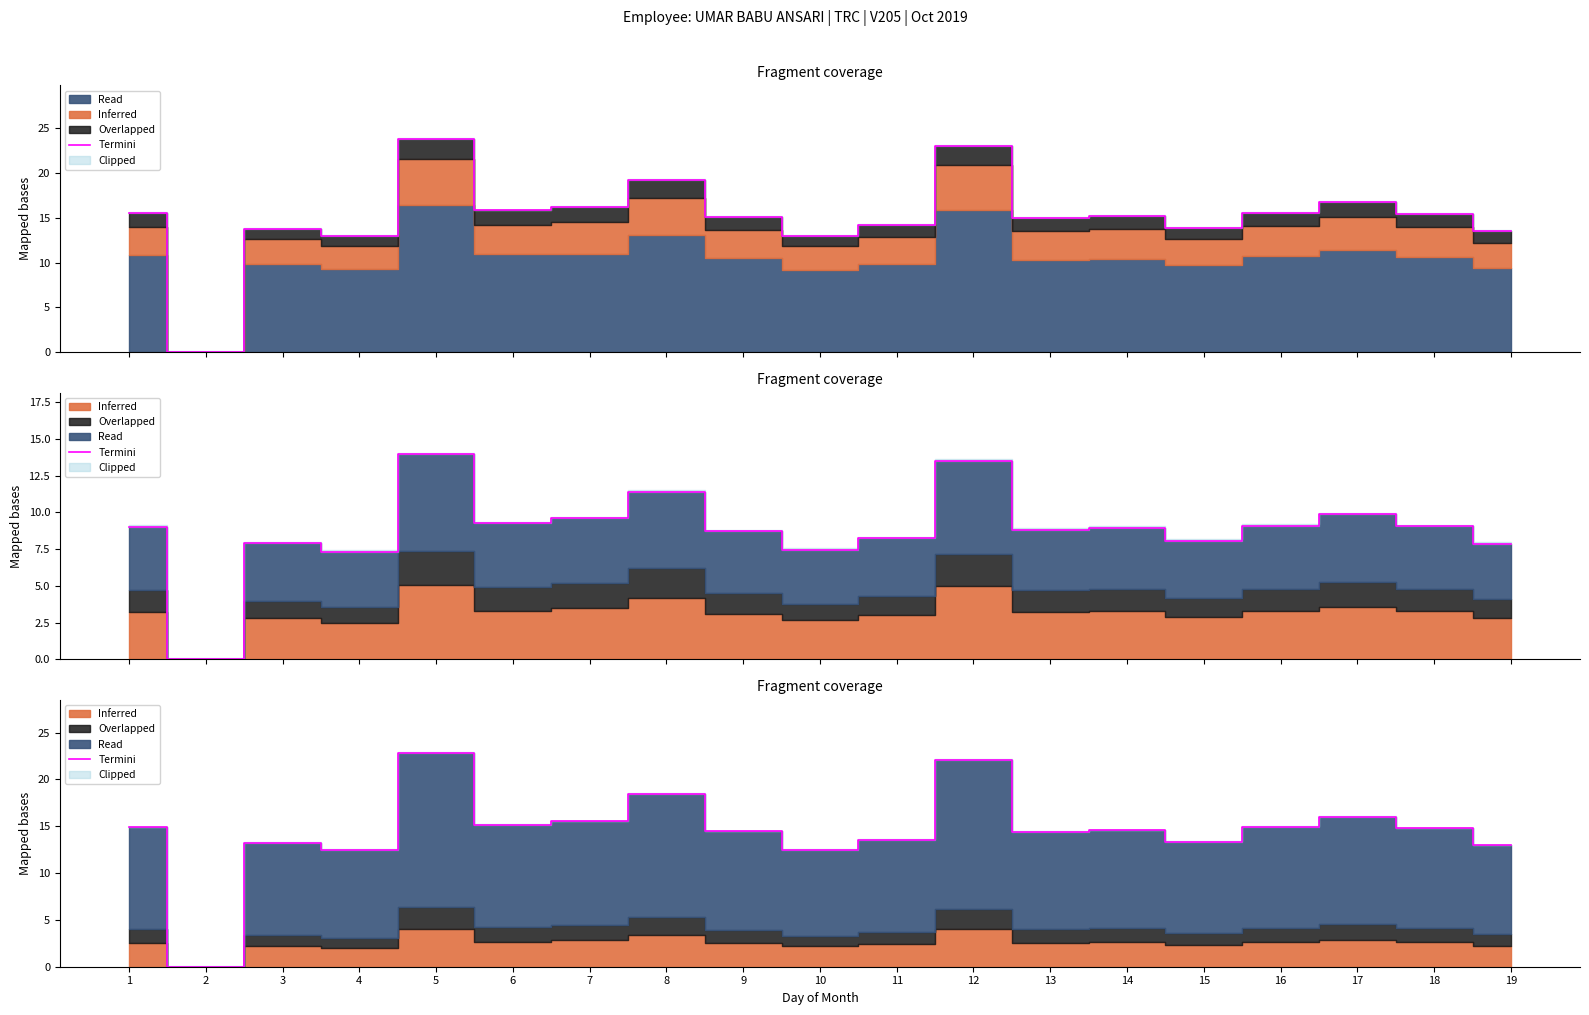

What is the change in value from 6 to 19?

-2.2